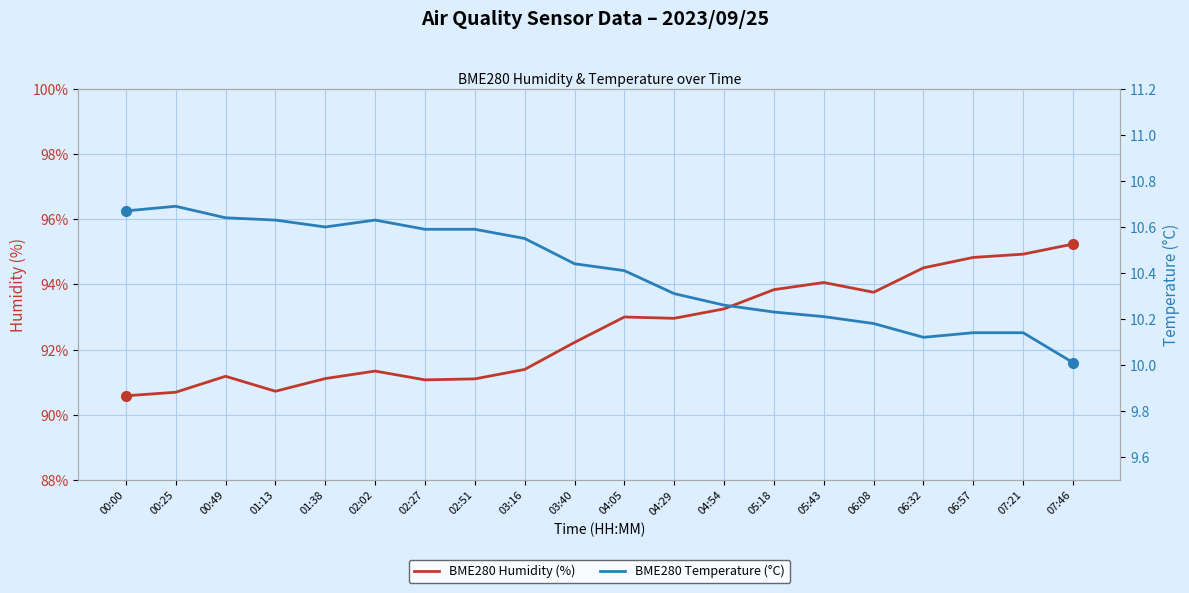

The BME280 Temperature (°C) series shows 16.9 at 00:25. True or false?

False